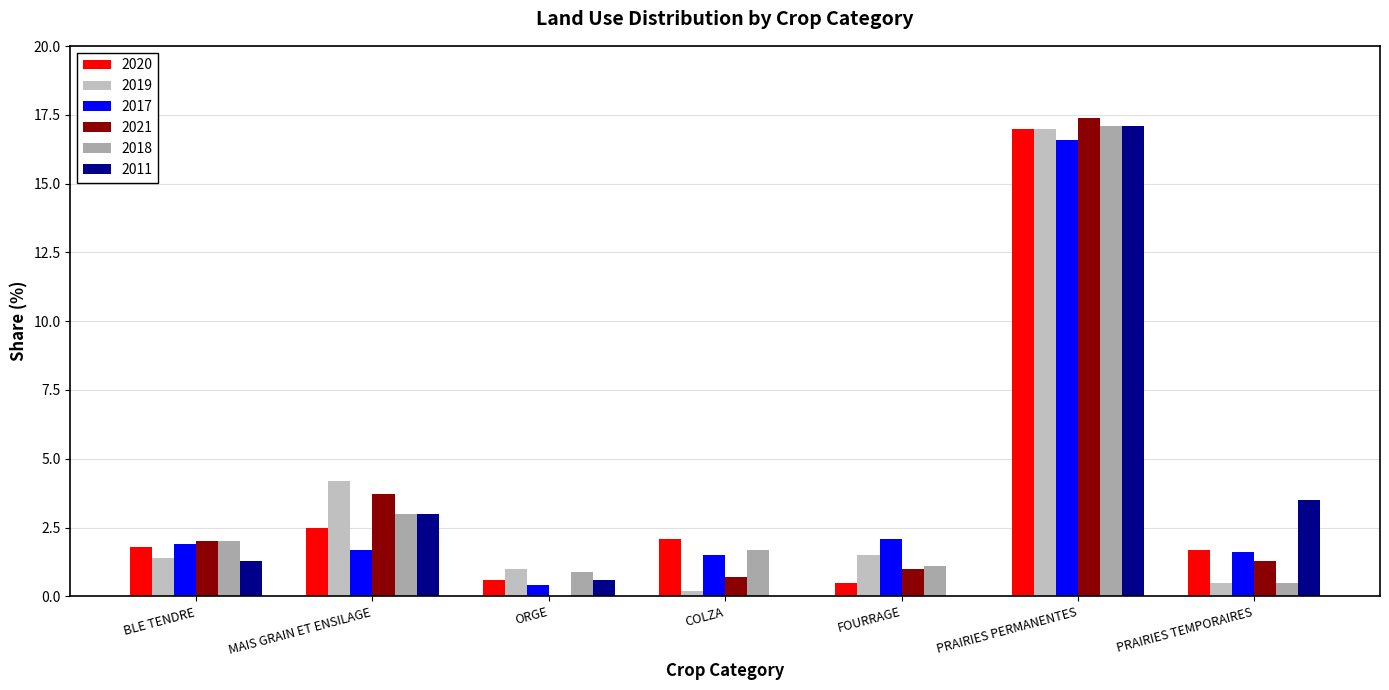

Reading right to left, what are all the values shown in this chart?

2020: PRAIRIES TEMPORAIRES=1.7	PRAIRIES PERMANENTES=17.0	FOURRAGE=0.5	COLZA=2.1	ORGE=0.6	MAIS GRAIN ET ENSILAGE=2.5	BLE TENDRE=1.8
2019: PRAIRIES TEMPORAIRES=0.5	PRAIRIES PERMANENTES=17.0	FOURRAGE=1.5	COLZA=0.2	ORGE=1.0	MAIS GRAIN ET ENSILAGE=4.2	BLE TENDRE=1.4
2017: PRAIRIES TEMPORAIRES=1.6	PRAIRIES PERMANENTES=16.6	FOURRAGE=2.1	COLZA=1.5	ORGE=0.4	MAIS GRAIN ET ENSILAGE=1.7	BLE TENDRE=1.9
2021: PRAIRIES TEMPORAIRES=1.3	PRAIRIES PERMANENTES=17.4	FOURRAGE=1.0	COLZA=0.7	ORGE=0.0	MAIS GRAIN ET ENSILAGE=3.7	BLE TENDRE=2.0
2018: PRAIRIES TEMPORAIRES=0.5	PRAIRIES PERMANENTES=17.1	FOURRAGE=1.1	COLZA=1.7	ORGE=0.9	MAIS GRAIN ET ENSILAGE=3.0	BLE TENDRE=2.0
2011: PRAIRIES TEMPORAIRES=3.5	PRAIRIES PERMANENTES=17.1	FOURRAGE=0.0	COLZA=0.0	ORGE=0.6	MAIS GRAIN ET ENSILAGE=3.0	BLE TENDRE=1.3